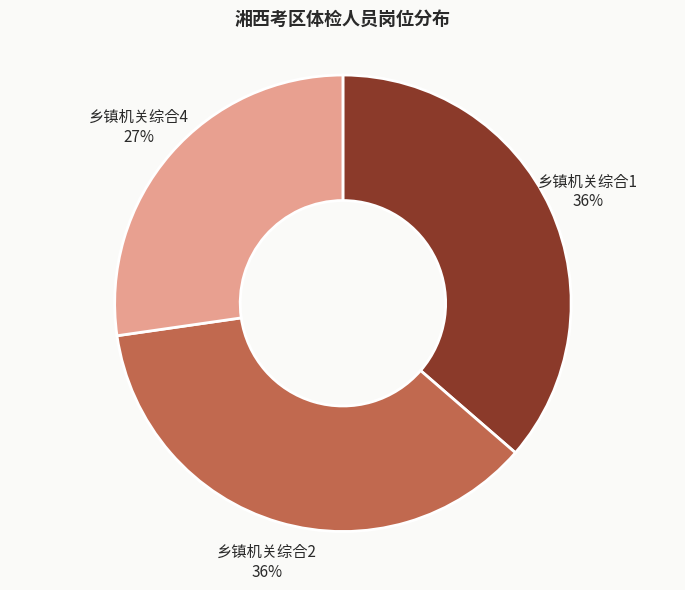

To the nearest percent, what portion does 乡镇机关综合4 represent?

27%